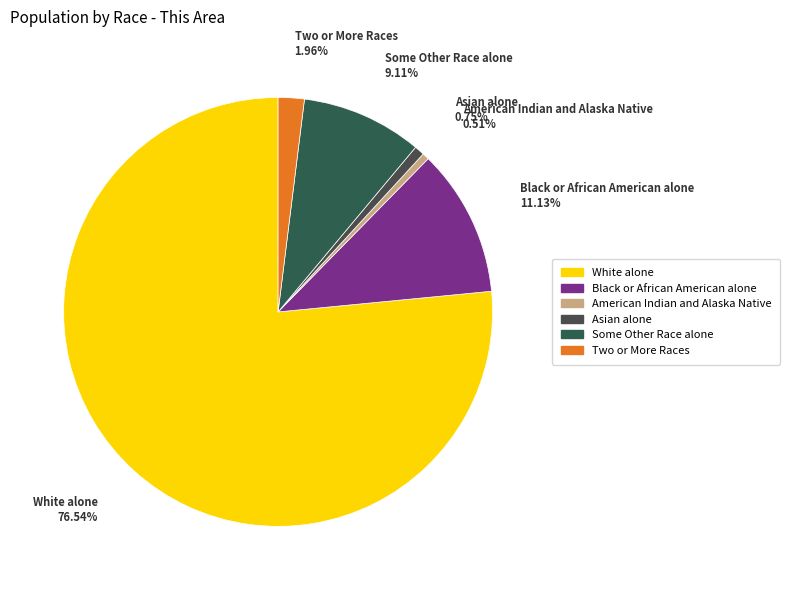

What is the ratio of the value at Black or African American alone to the value at Some Other Race alone?

1.2